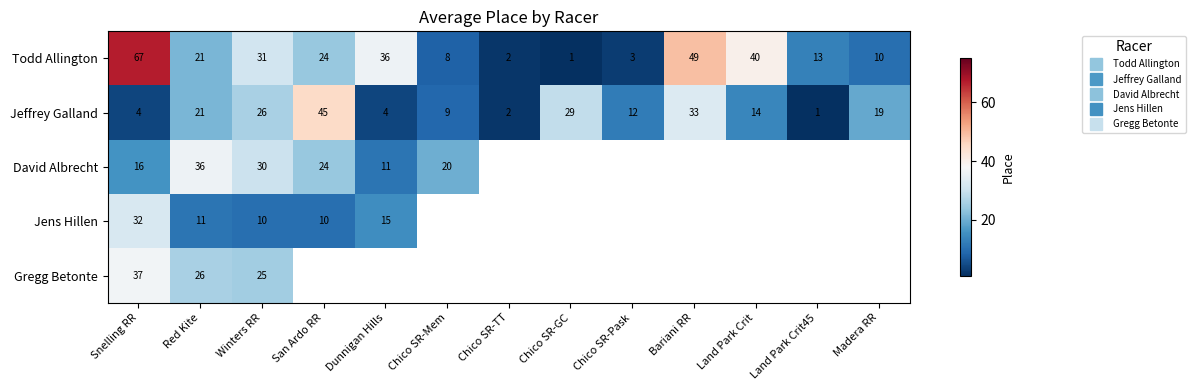

Which has a higher value, Madera RR or Land Park Crit?

Land Park Crit